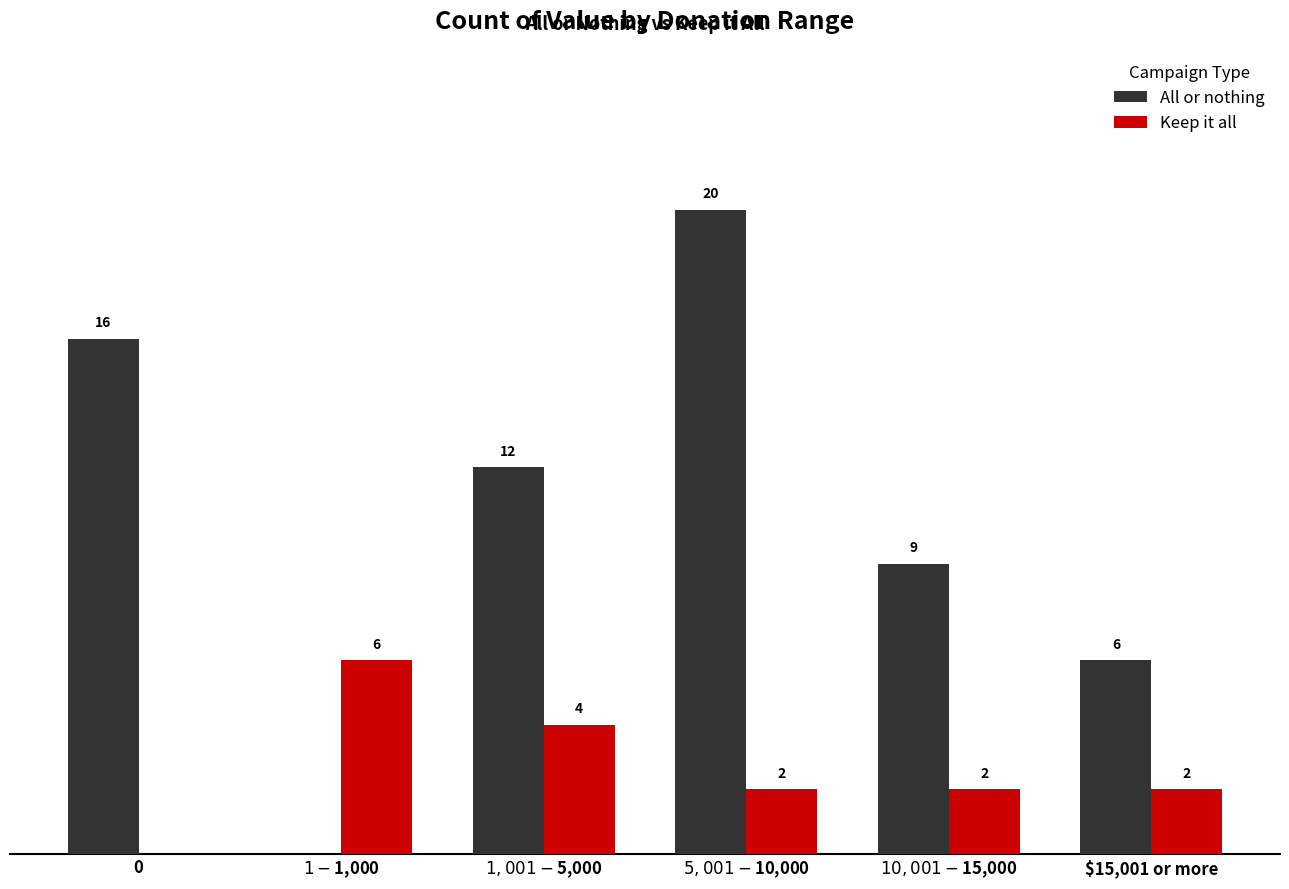

Is the value of All or nothing at $10,001 - $15,000 greater than the value of Keep it all at $5,001 - $10,000?

Yes